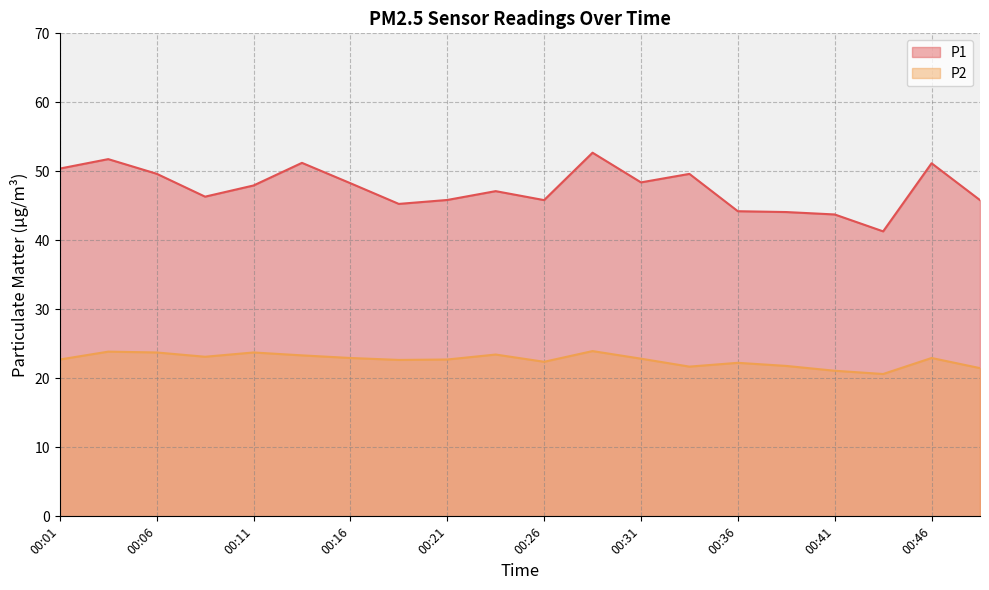

List the series in order of their overall mean, lowest first.

P2, P1